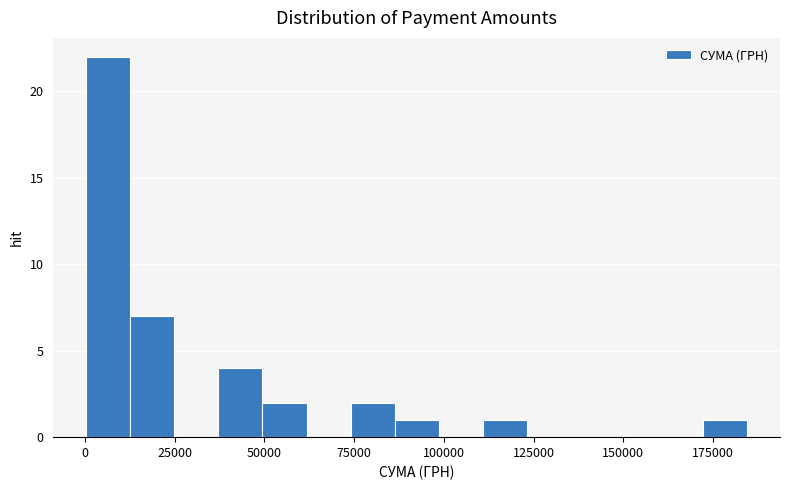

Around what value on the x-axis is the tallest bar? Give the approximate position of its centre, as read against the axis.

5000